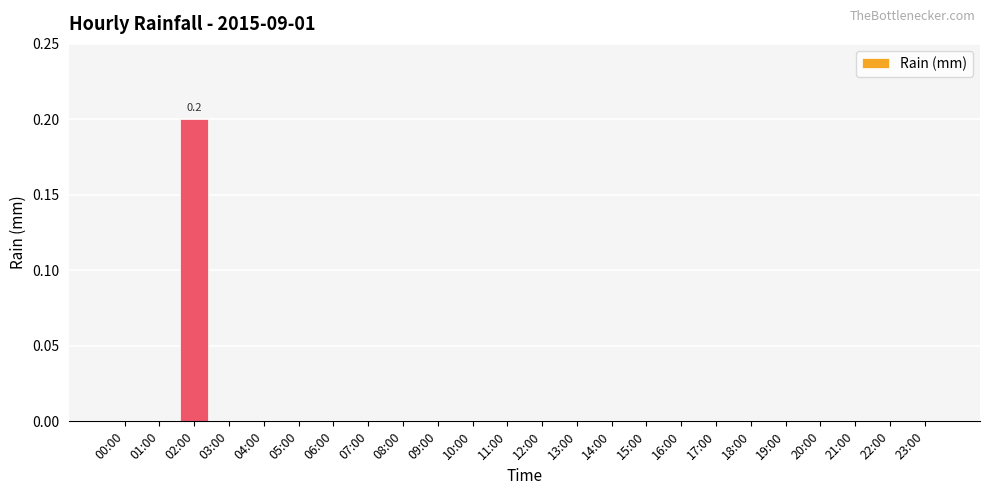

What is the change in value from 00:00 to 02:00?

+0.2